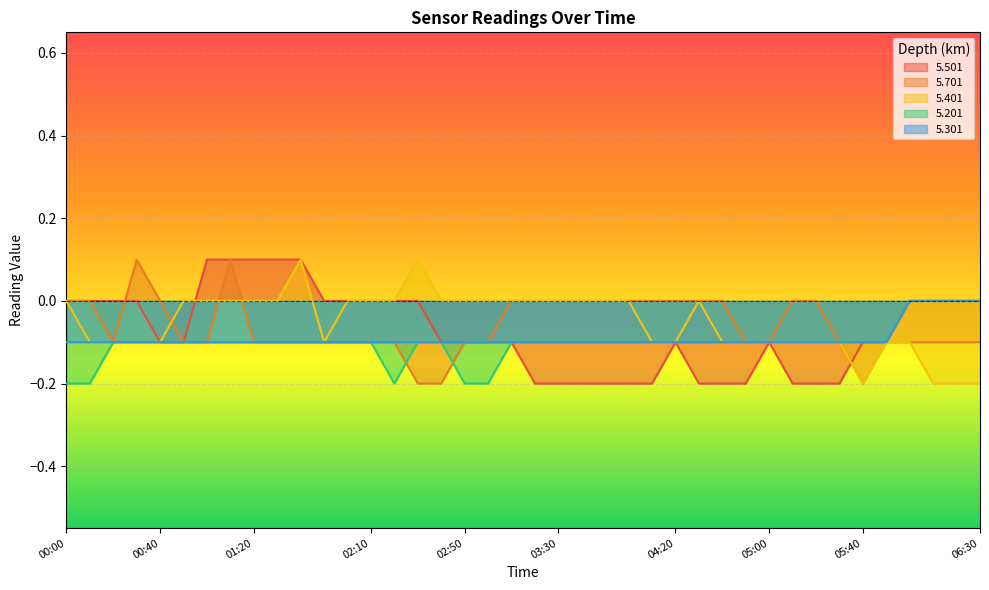

Is the value of 5.401 at 02:20 greater than the value of 5.701 at 03:40?

No